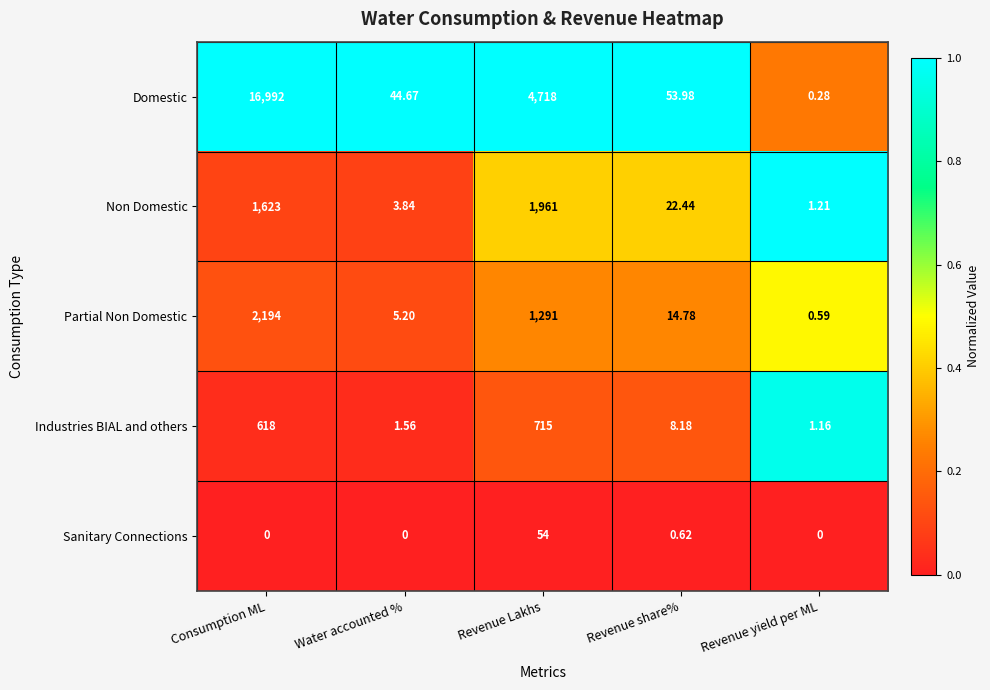

At which category is the sum across all series the highest?

Consumption ML